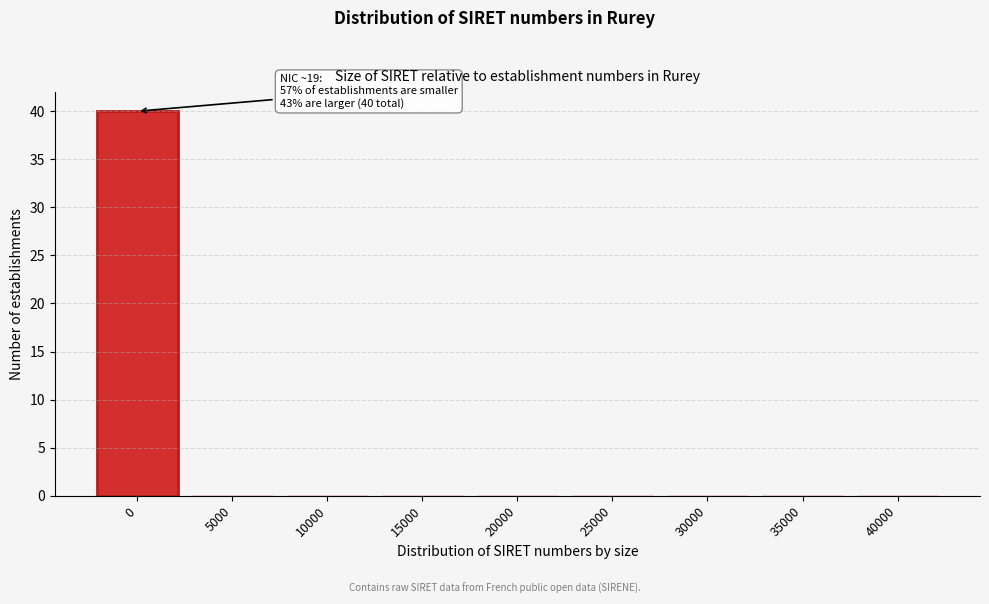

Reading left to right, what are all the values shown in this chart?

0=40	5000=0	10000=0	15000=0	20000=0	25000=0	30000=0	35000=0	40000=0